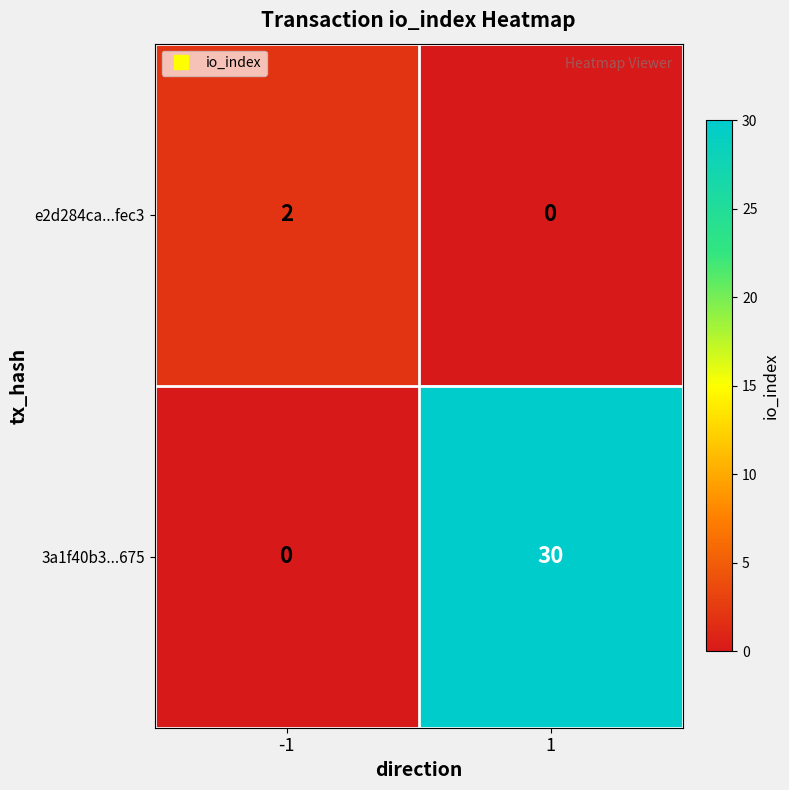

Rank the series by their maximum value, from highest to lowest.

3a1f40b3...675, e2d284ca...fec3